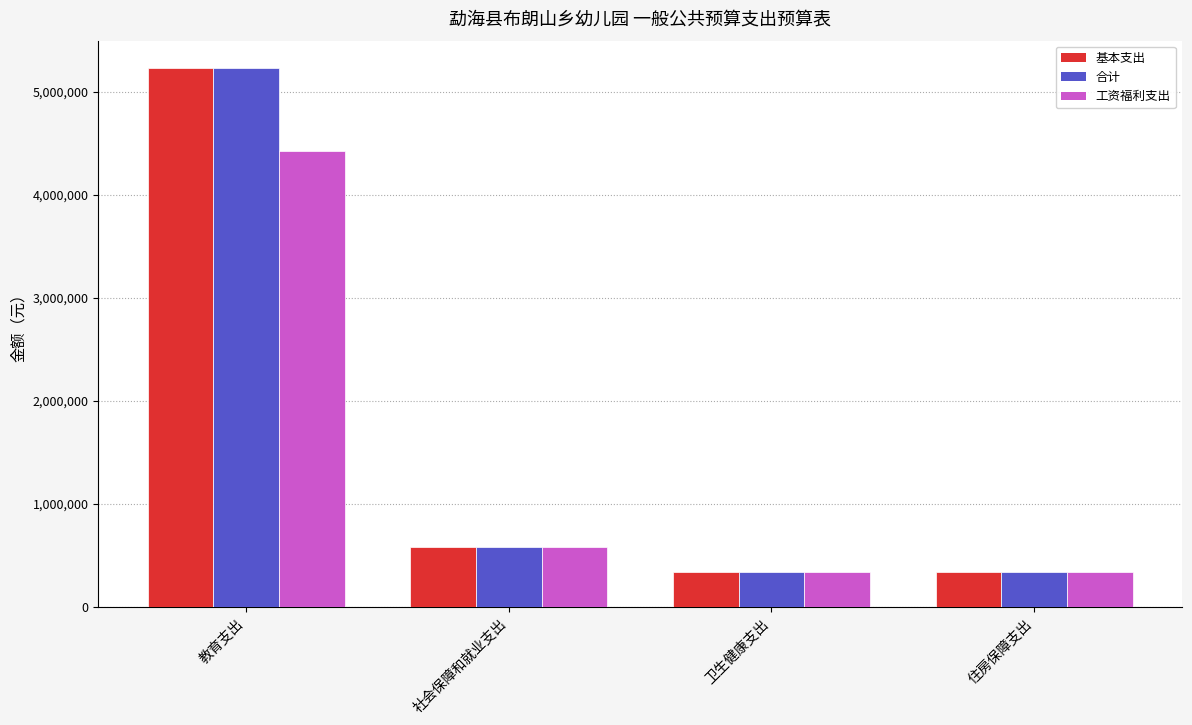

What is the maximum value for 合计?

5232271.6